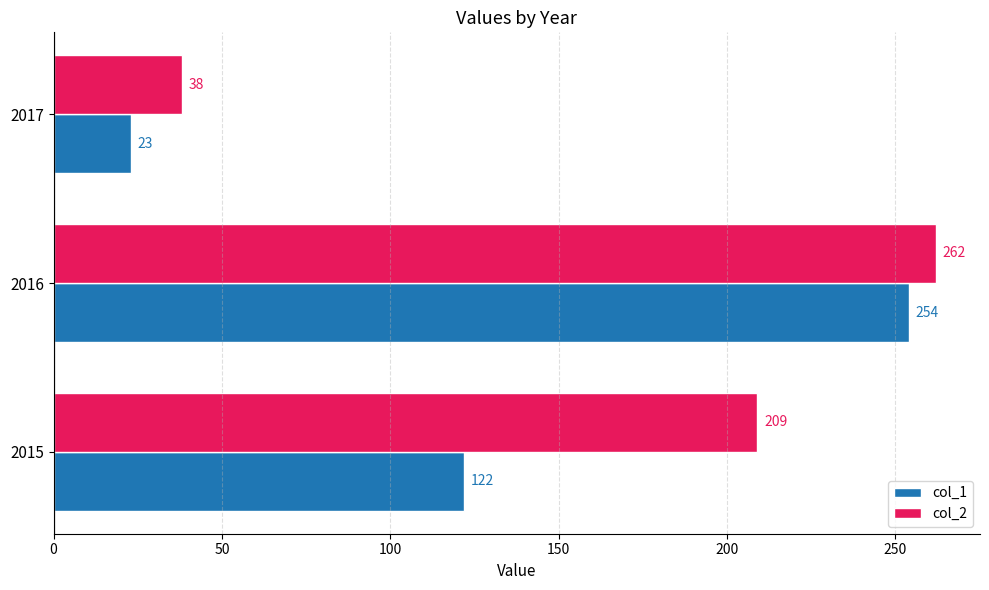

Count the col_2 values in the range 38 to 262.

3